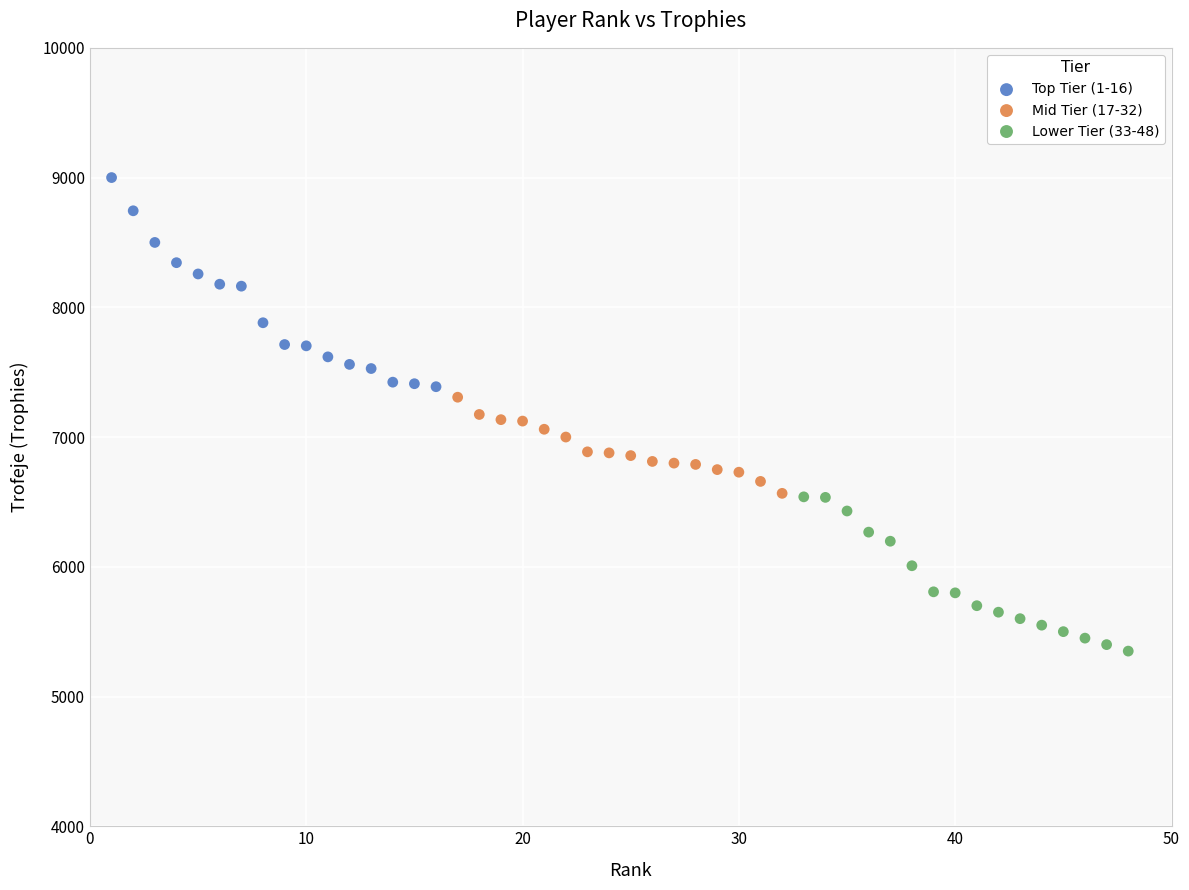

Which series reaches the maximum Y coordinate?

Top Tier (1-16)